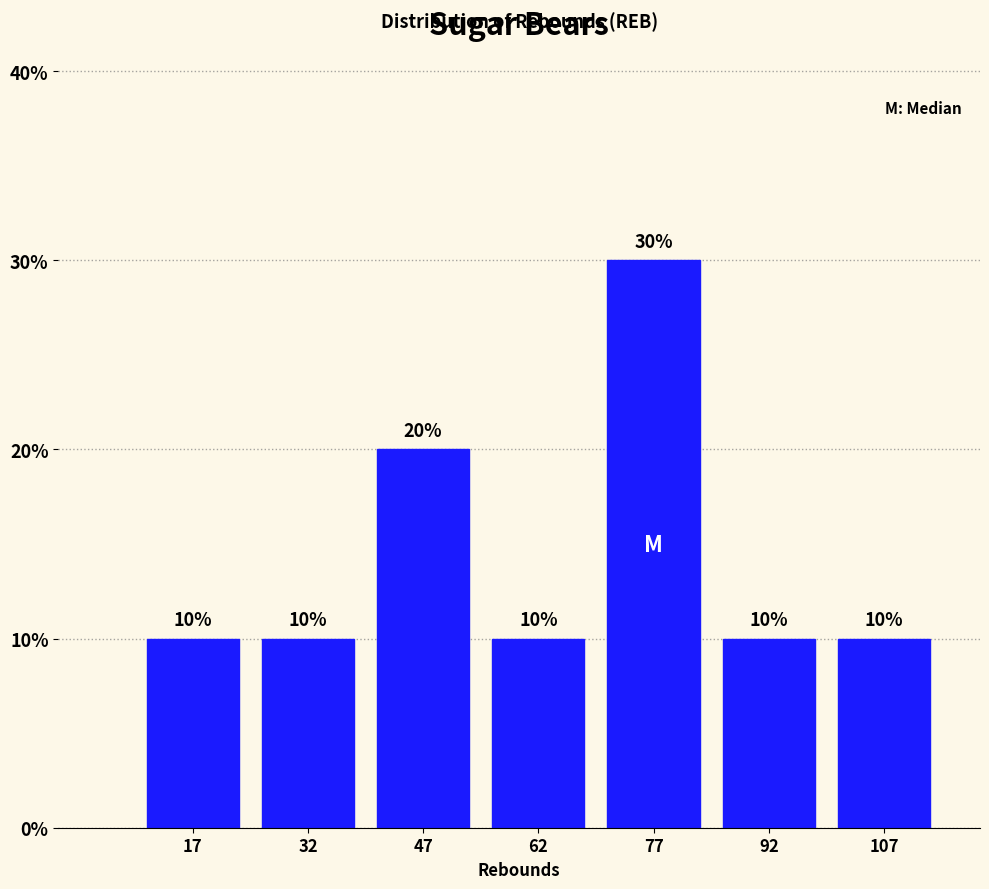

Reading left to right, transcribe this chart: for each bar, give the range it covers on the x-axis and its height. The bar edges are not printed on the chart, so give them approximately, as read against the axis.

10 to 25: 10
25 to 40: 10
40 to 55: 20
55 to 70: 10
70 to 85: 30
85 to 100: 10
100 to 115: 10